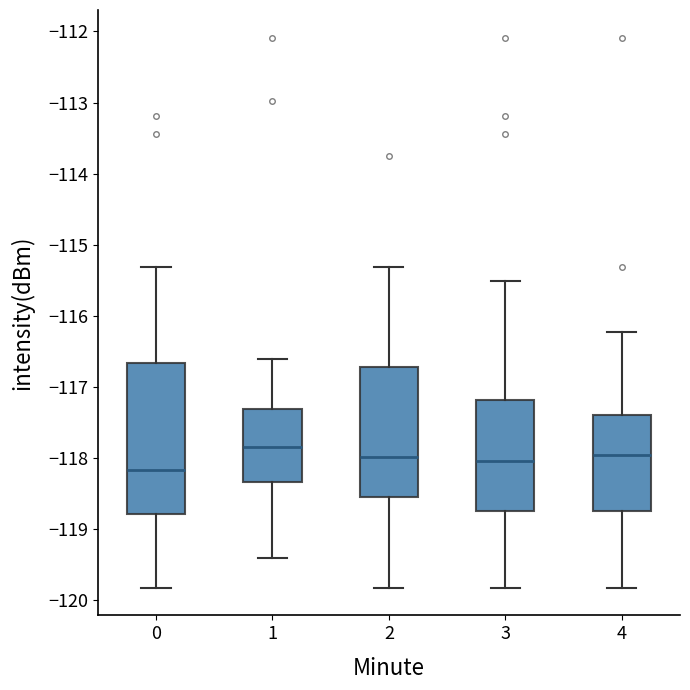

Which box is the tallest, from its lower edge to its upper edge?

0